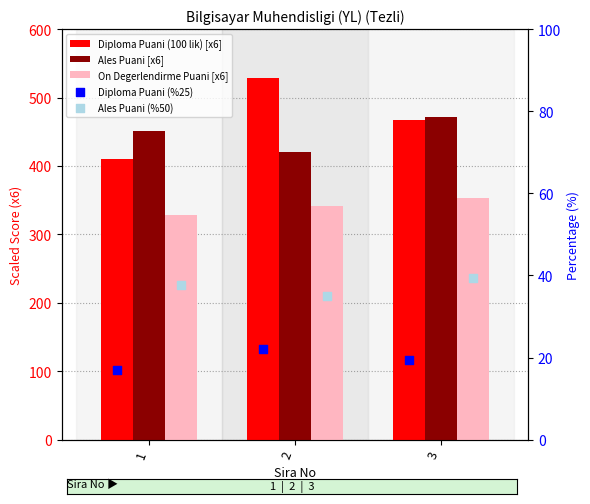

At how many categories does at least one series exceed 107?

3